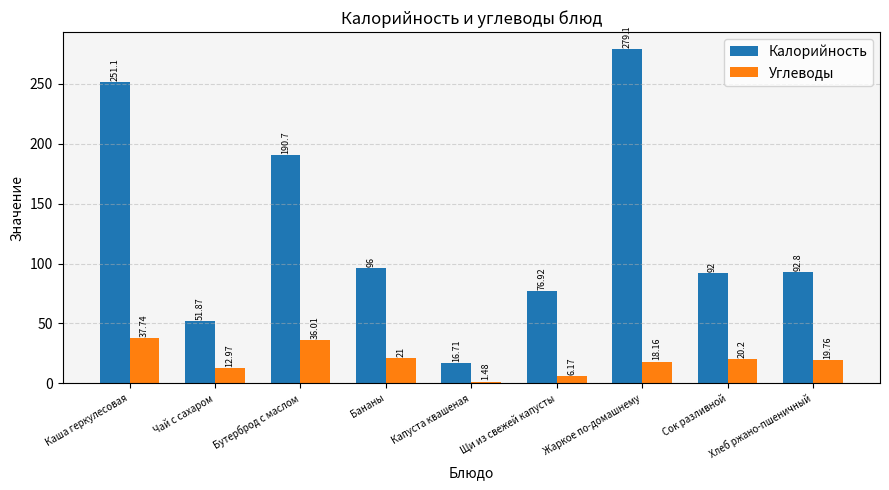

At which label is Углеводы closest to 19?

Хлеб ржано-пшеничный